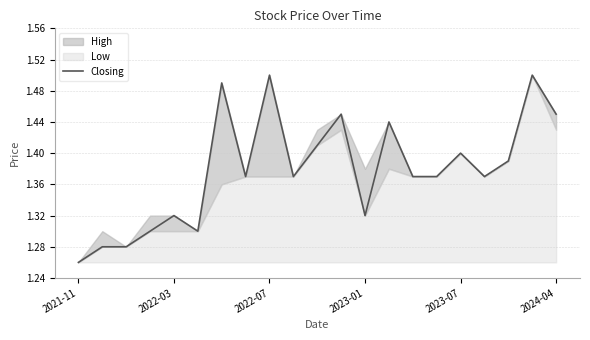

Where is the data nearest to the value 1?

2021-11